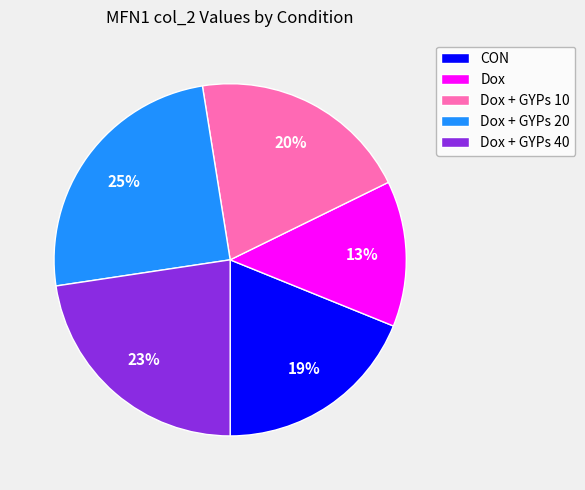

Count the number of slices in the pie.

5